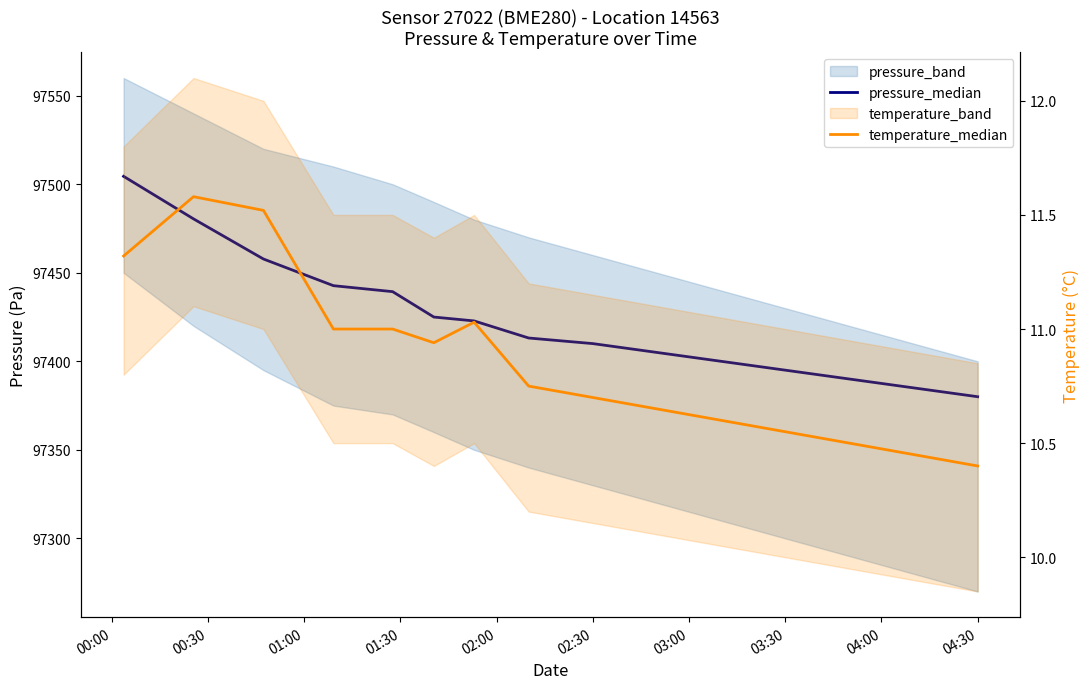

What is the average value of the pressure_median series?

97423.4